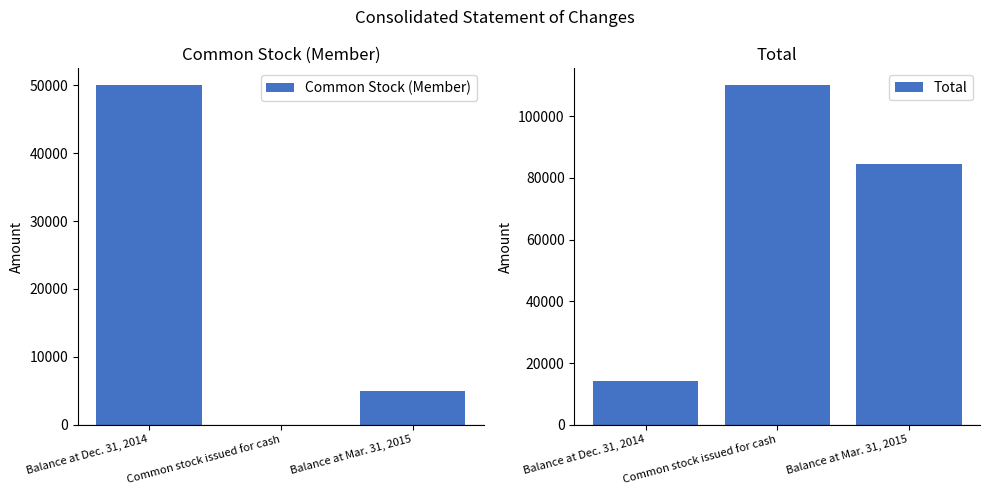

What is the greatest value displayed?

110000